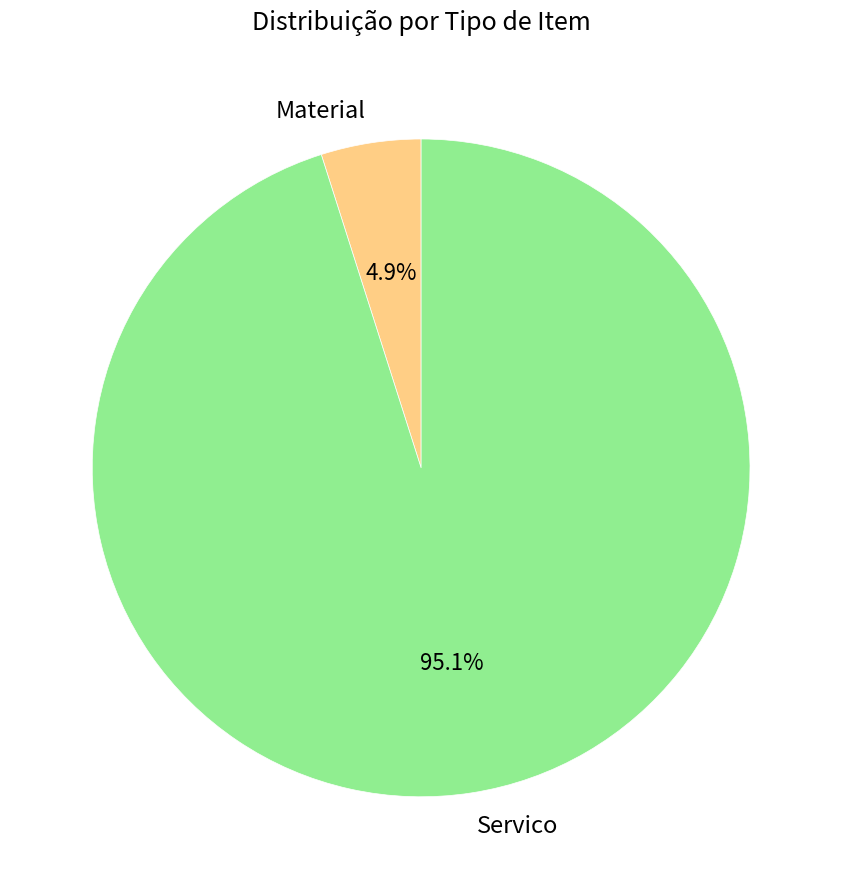

Does Servico represent more than half of the total?

Yes